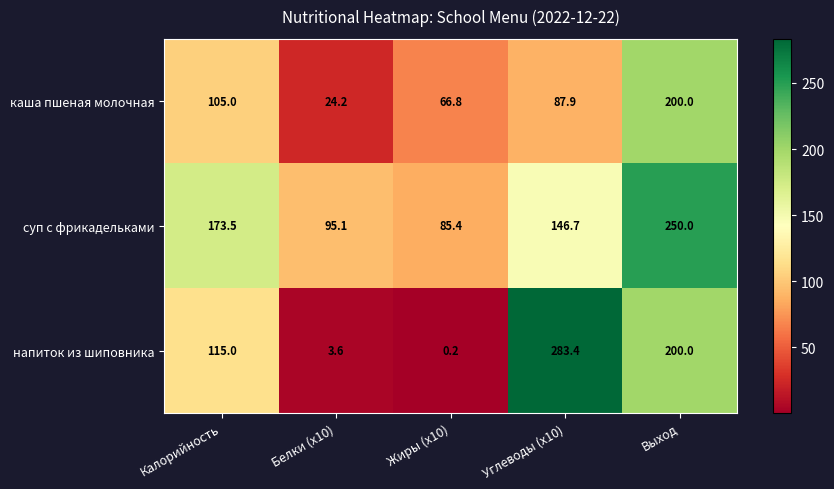

Rank the series at Жиры (x10) from lowest to highest value.

напиток из шиповника, каша пшеная молочная, суп с фрикадельками